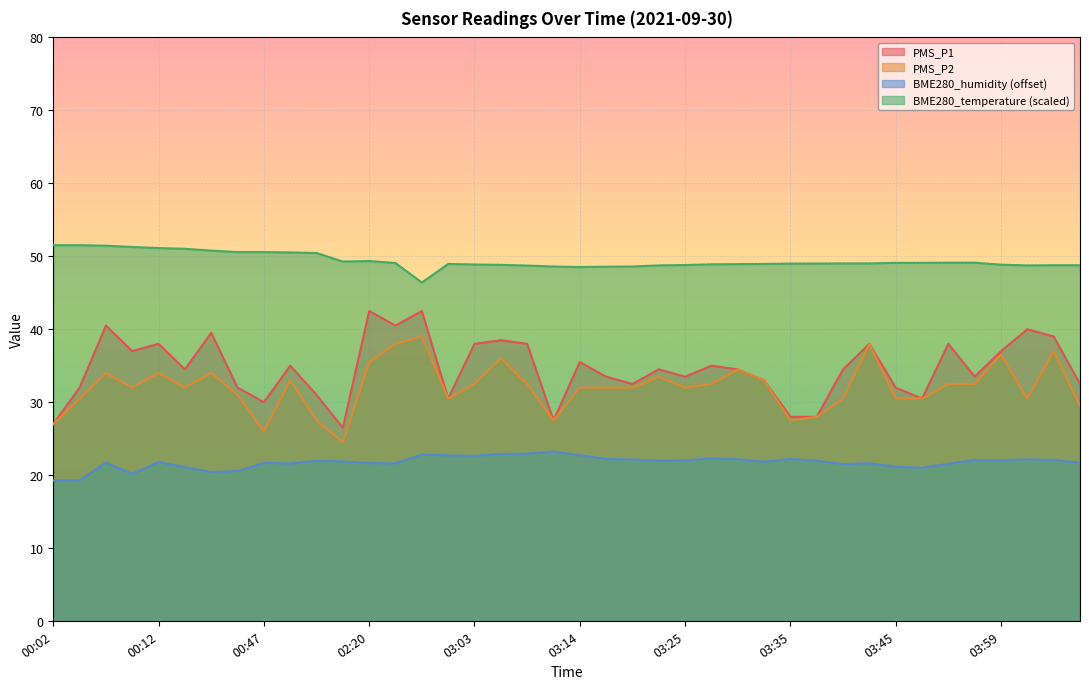

True or false: PMS_P1 and PMS_P2 intersect in this chart.

False